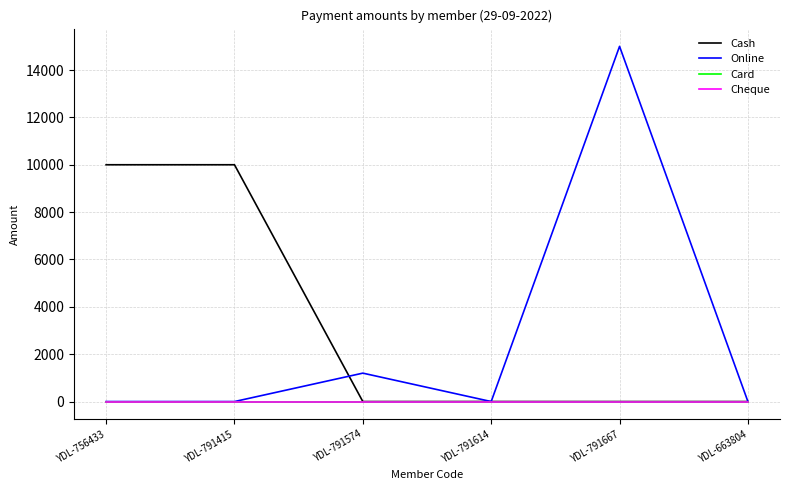

Is this an area chart (filled region under the line)?

No